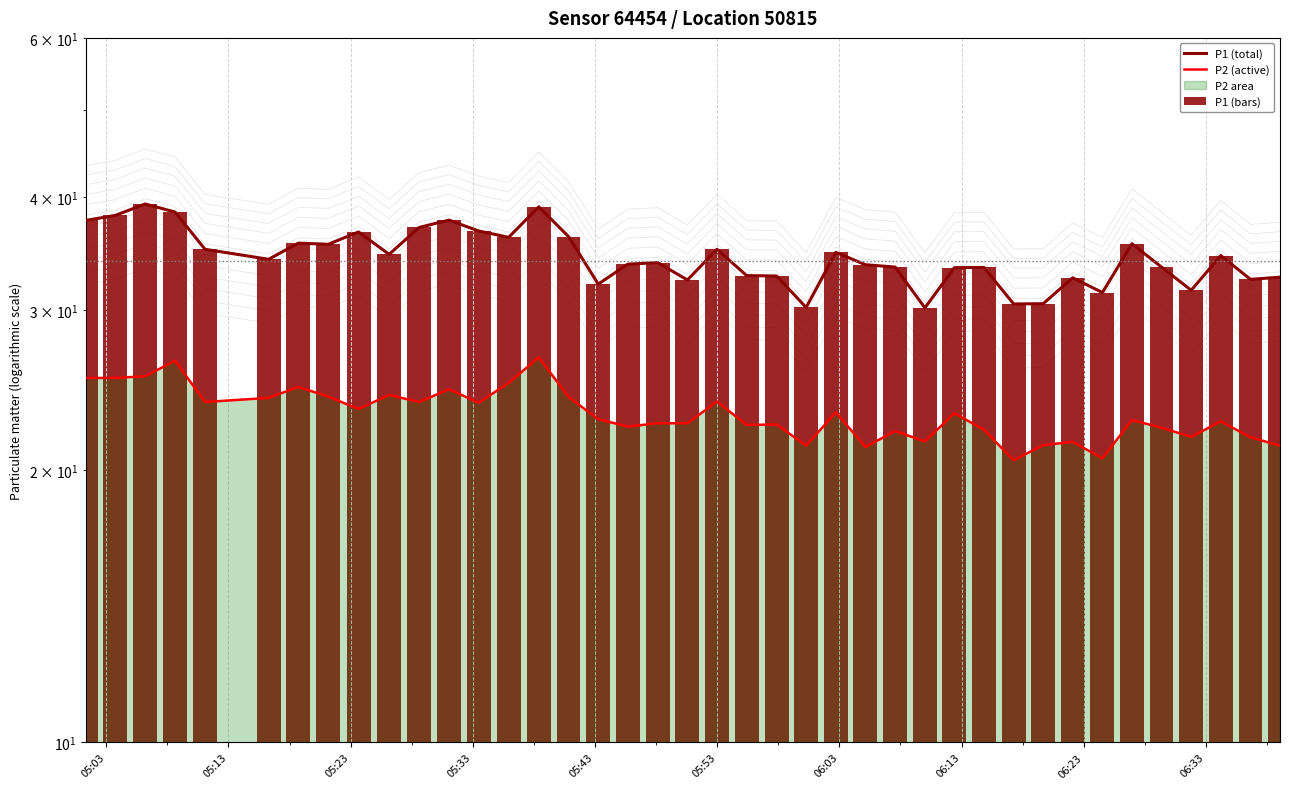

What is the difference between the highest and lowest values at 06:13?

10.4